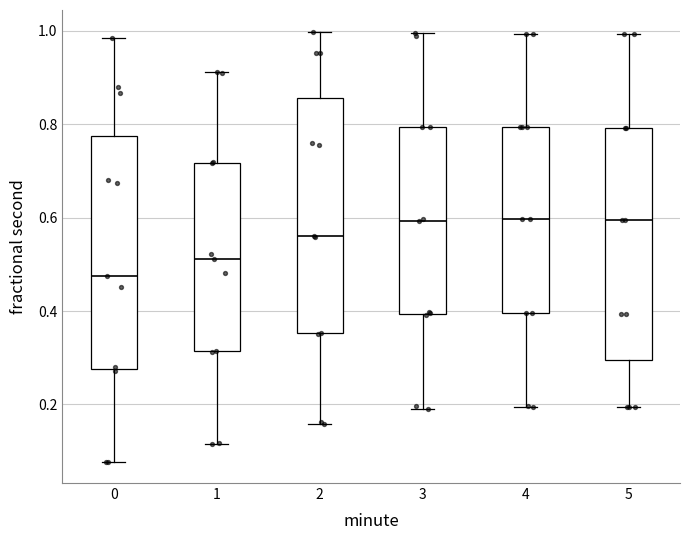

Reading left to right, read every box against the y-axis: the position of its median line, the range the box covers, and the ends of its whiskers. The values are not printed on the chart, so give them approximately, as read against the axis.

0: median 0.48, box 0.28 to 0.78, whiskers 0.08 to 0.98
1: median 0.52, box 0.32 to 0.72, whiskers 0.12 to 0.92
2: median 0.56, box 0.36 to 0.86, whiskers 0.16 to 1.00
3: median 0.60, box 0.40 to 0.80, whiskers 0.20 to 1.00
4: median 0.60, box 0.40 to 0.80, whiskers 0.20 to 1.00
5: median 0.60, box 0.30 to 0.80, whiskers 0.20 to 1.00